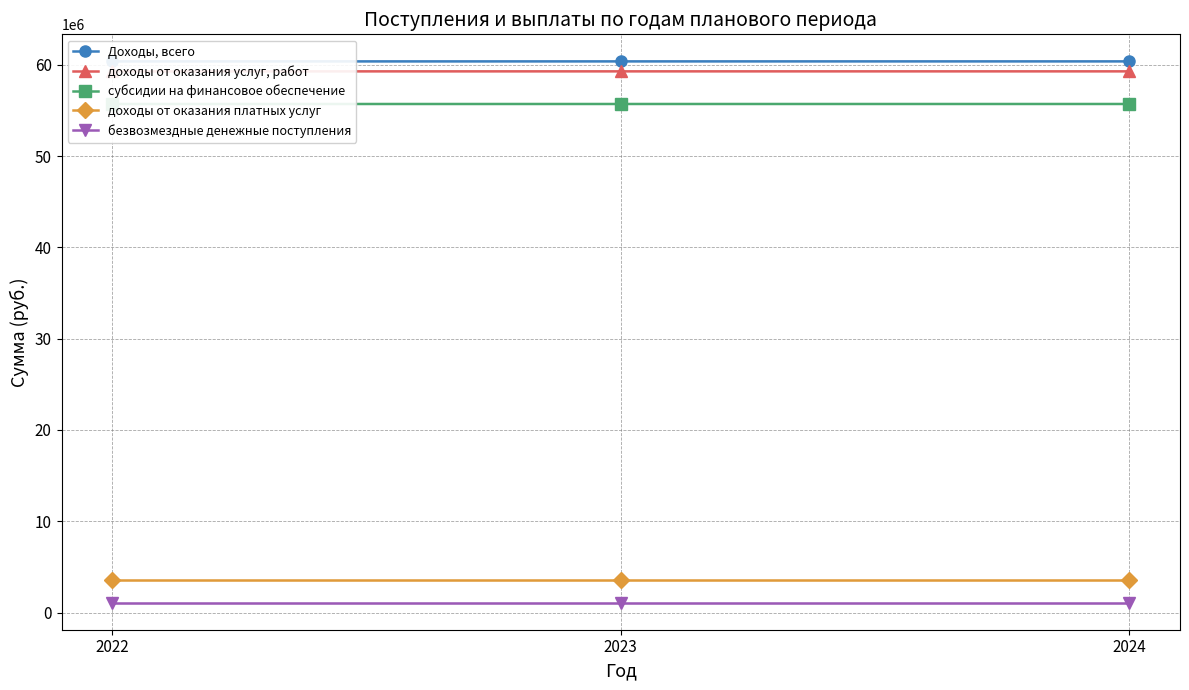

Which has a higher value, 2022 or 2023?

2023